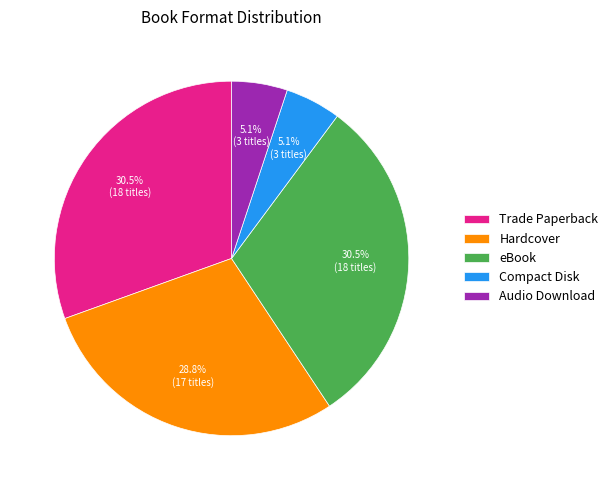

Approximately how many times larger is the value at Trade Paperback compared to eBook?

1.0